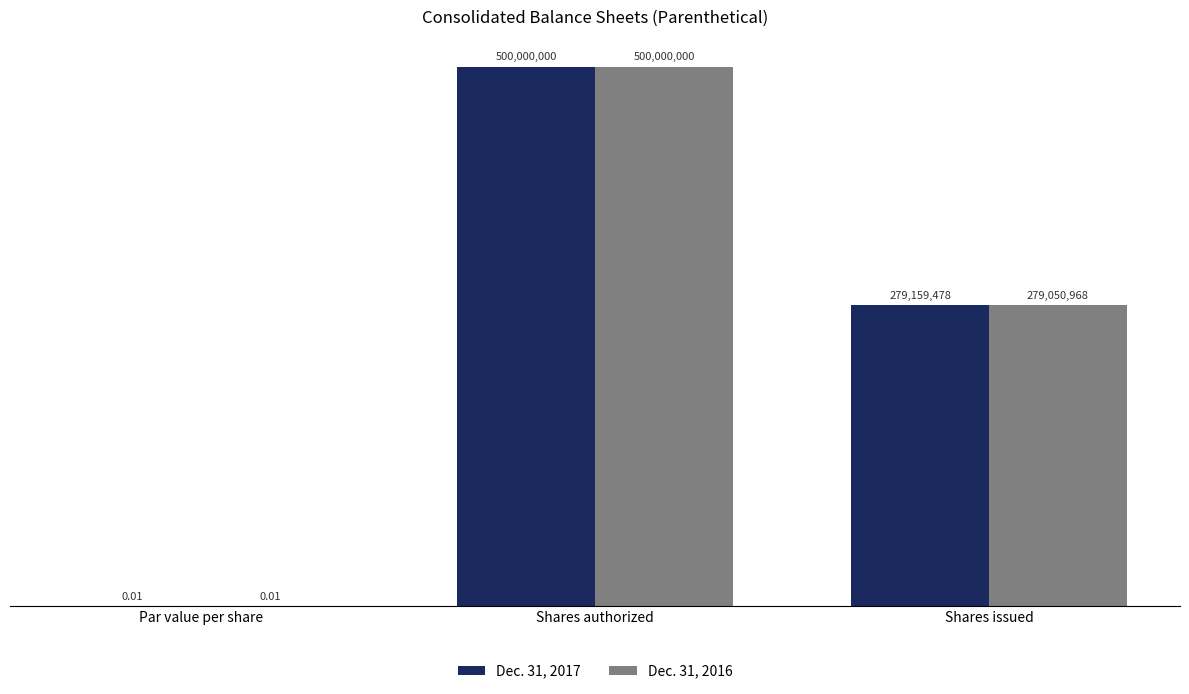

Does the chart contain stacked bars?

No